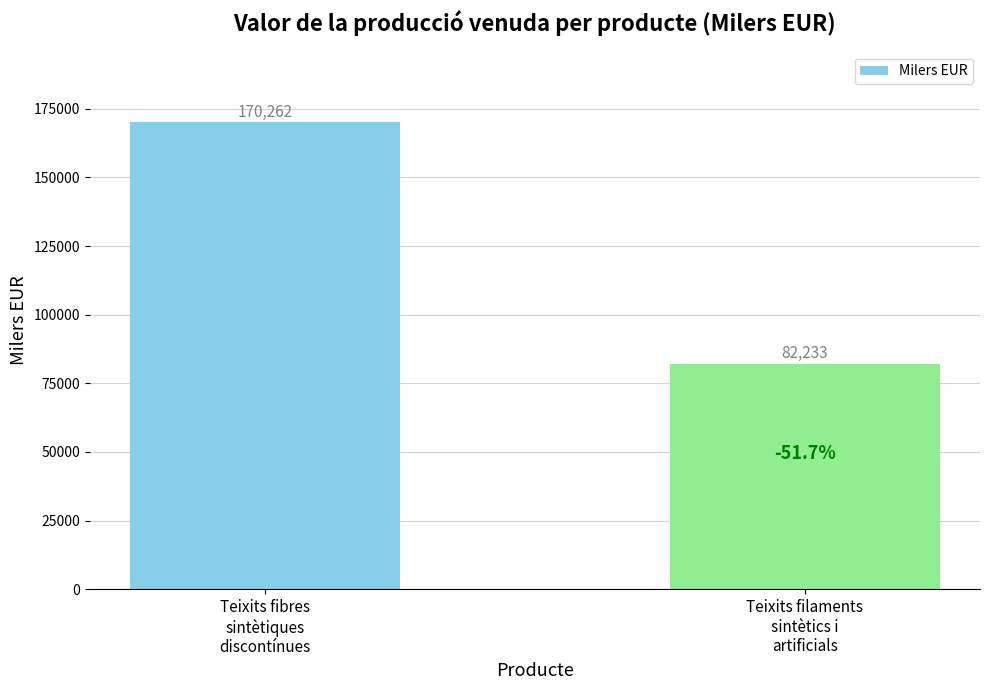

What position from the right is Teixits filaments
sintètics i
artificials?

1